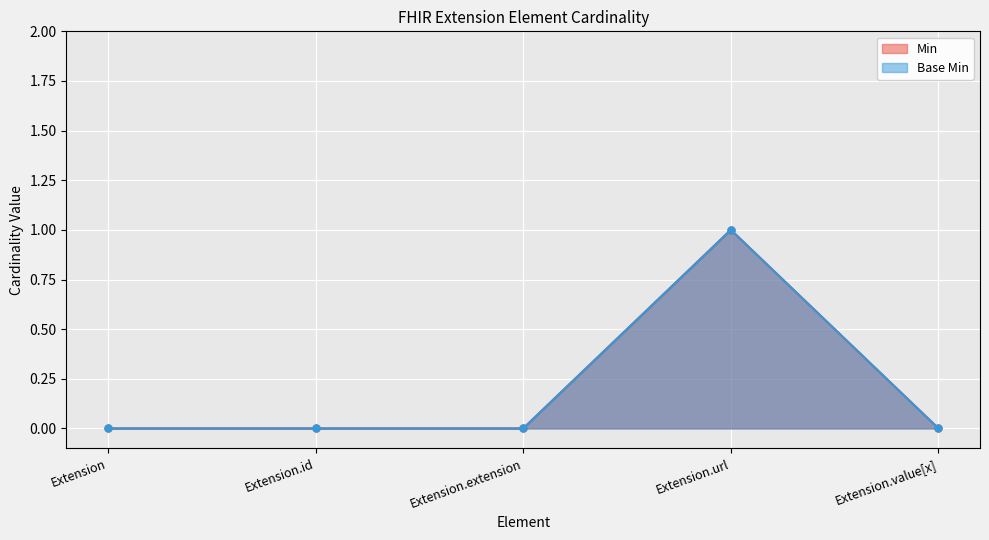

What is the sum of all Base Min values?

1